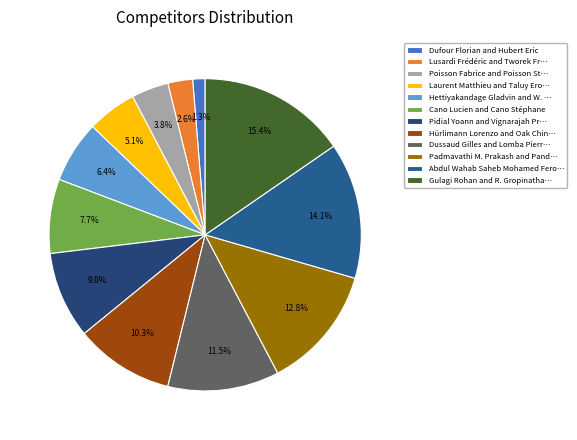

How many slices are in this pie chart?

12